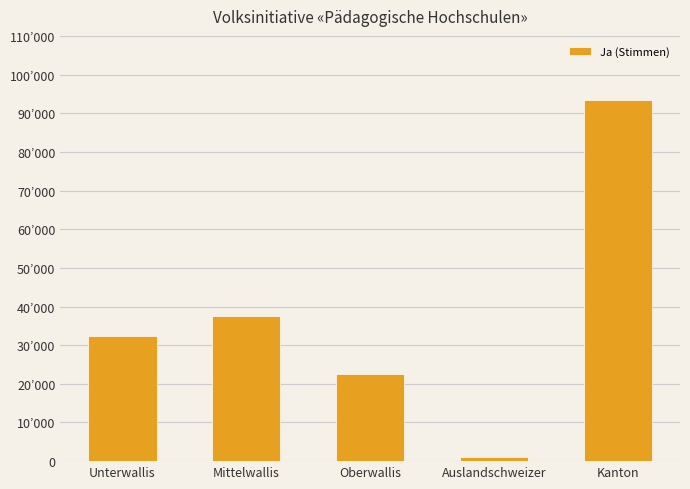

Does the chart contain any negative values?

No